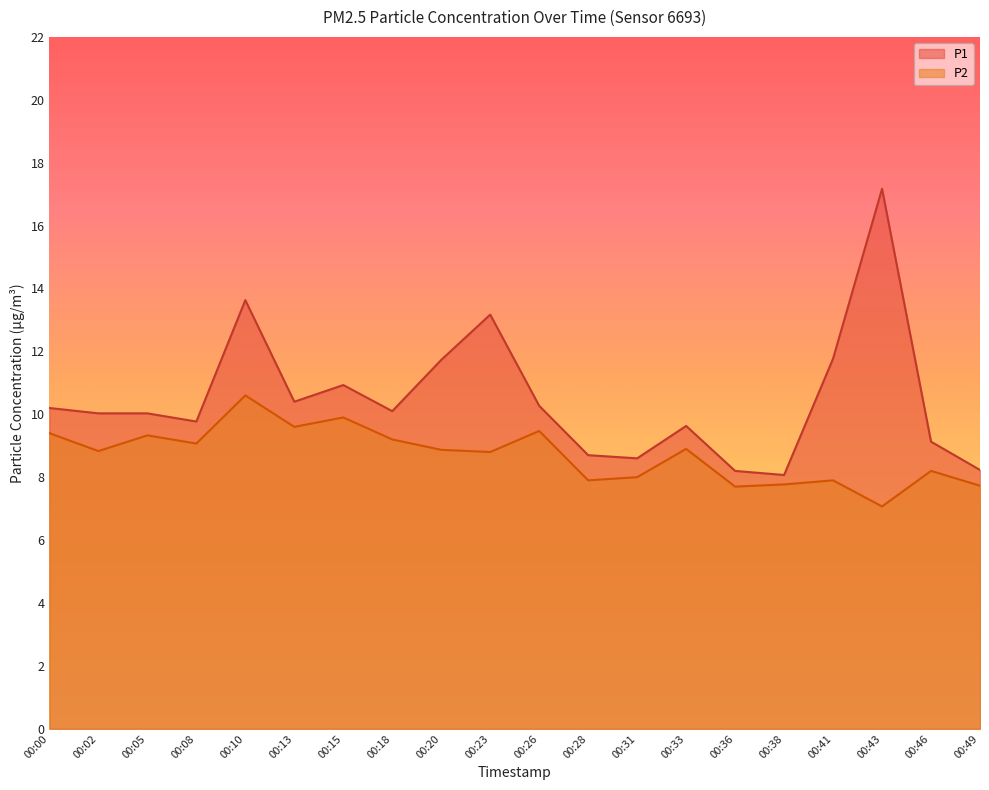

How many data points in P2 are above 8?

13